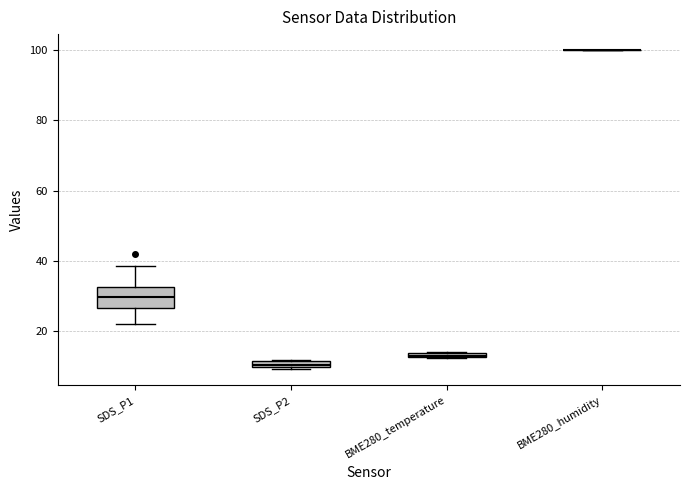

Comparing the boxes themselves (not the whiskers), which one is the tallest?

SDS_P1